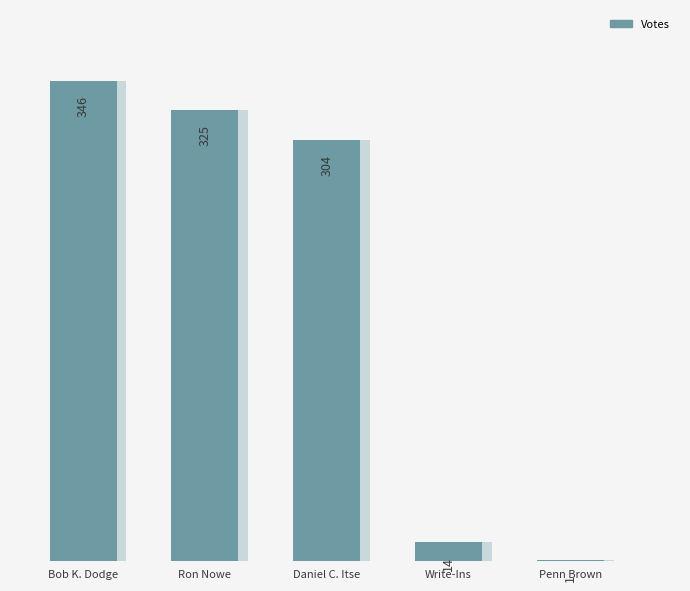

Are the bars horizontal?

No